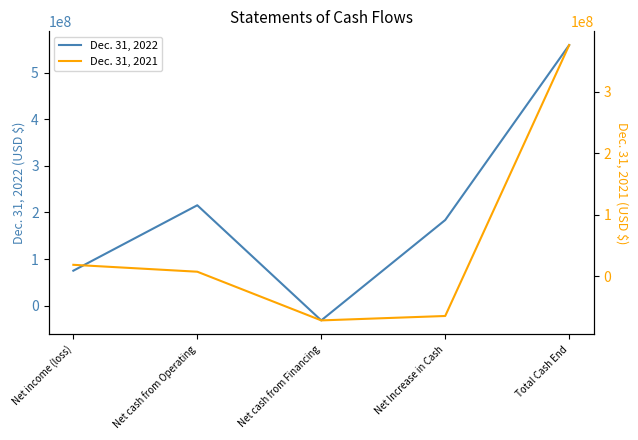

Reading right to left, list all the values displayed in this chart.

Dec. 31, 2022: Total Cash End=559491651	Net Increase in Cash=183821298	Net cash from Financing=-31714205	Net cash from Operating=215535503	Net income (loss)=75029489
Dec. 31, 2021: Total Cash End=375670353	Net Increase in Cash=-64812214	Net cash from Financing=-71989248	Net cash from Operating=7177034	Net income (loss)=18400201